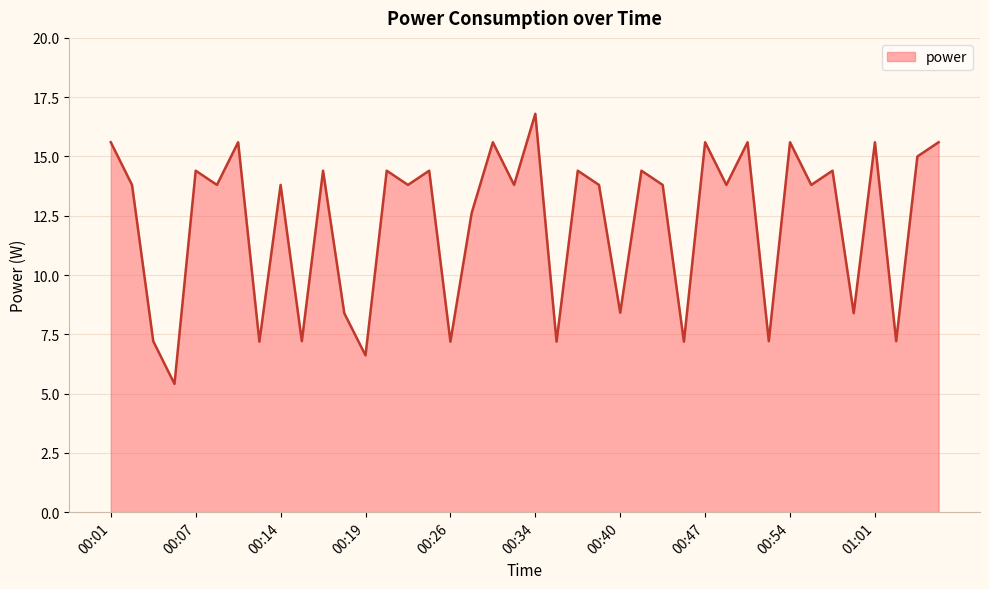

What is the minimum value shown in the chart?

5.4